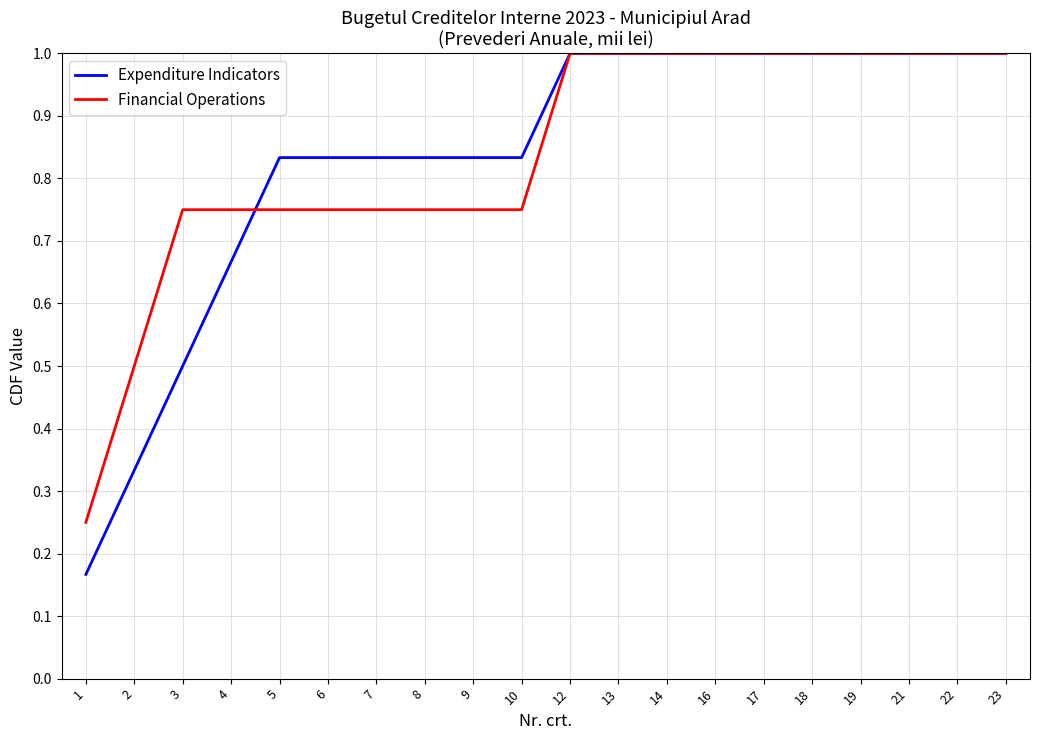

What is the sum of the Financial Operations values at 6 and 10?

1.5